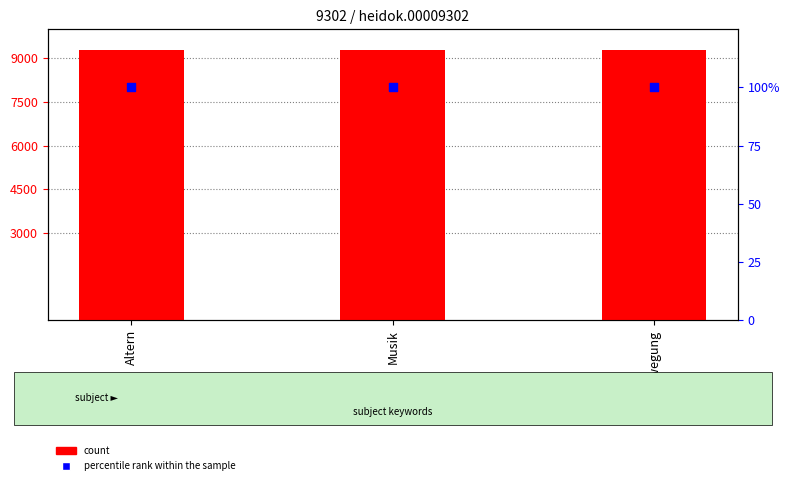

Is the value of count at Bewegung greater than the value of percentile rank within the sample at Altern?

Yes